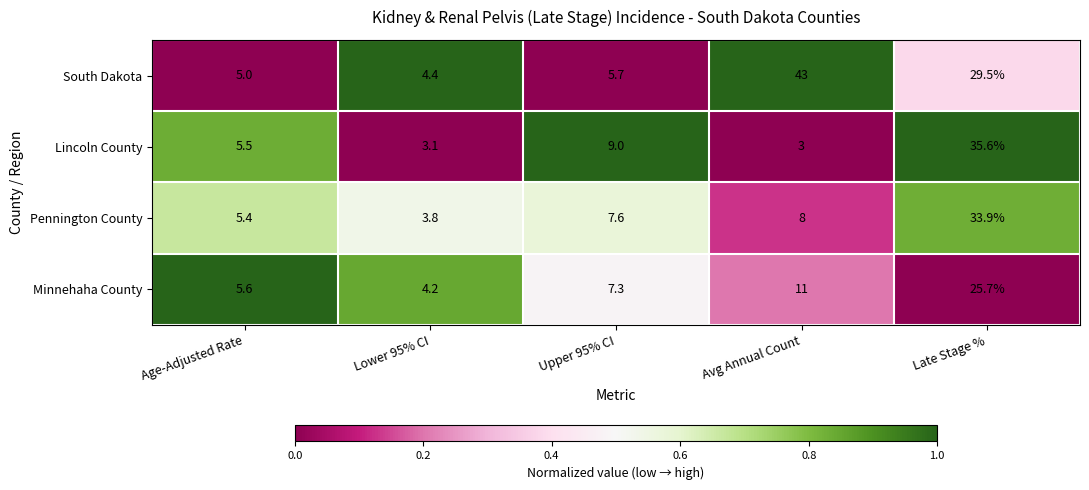

Reading right to left, what are all the values shown in this chart?

South Dakota: 29.5	43.0	5.7	4.4	5.0
Lincoln County: 35.6	3.0	9.0	3.1	5.5
Pennington County: 33.9	8.0	7.6	3.8	5.4
Minnehaha County: 25.7	11.0	7.3	4.2	5.6